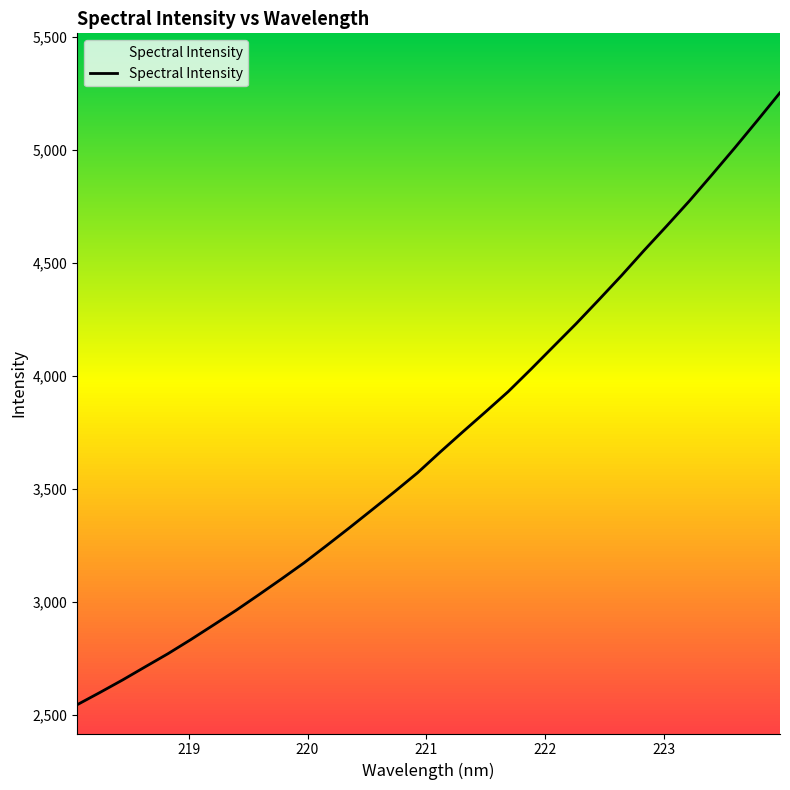

What is the minimum value shown in the chart?

2545.9